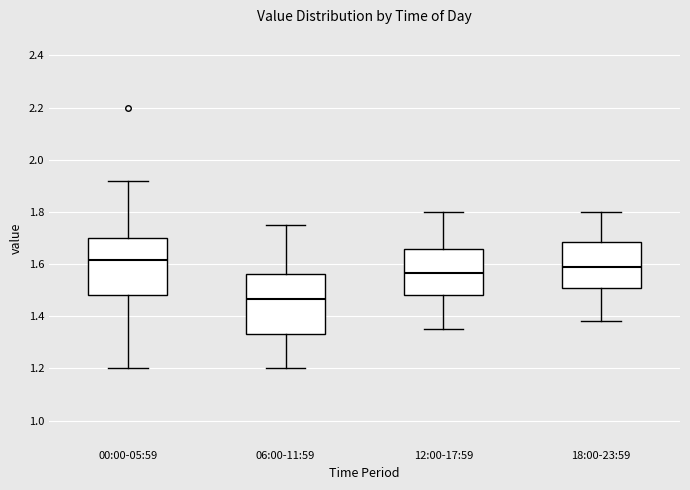

Which box has the lowest median line?

06:00-11:59